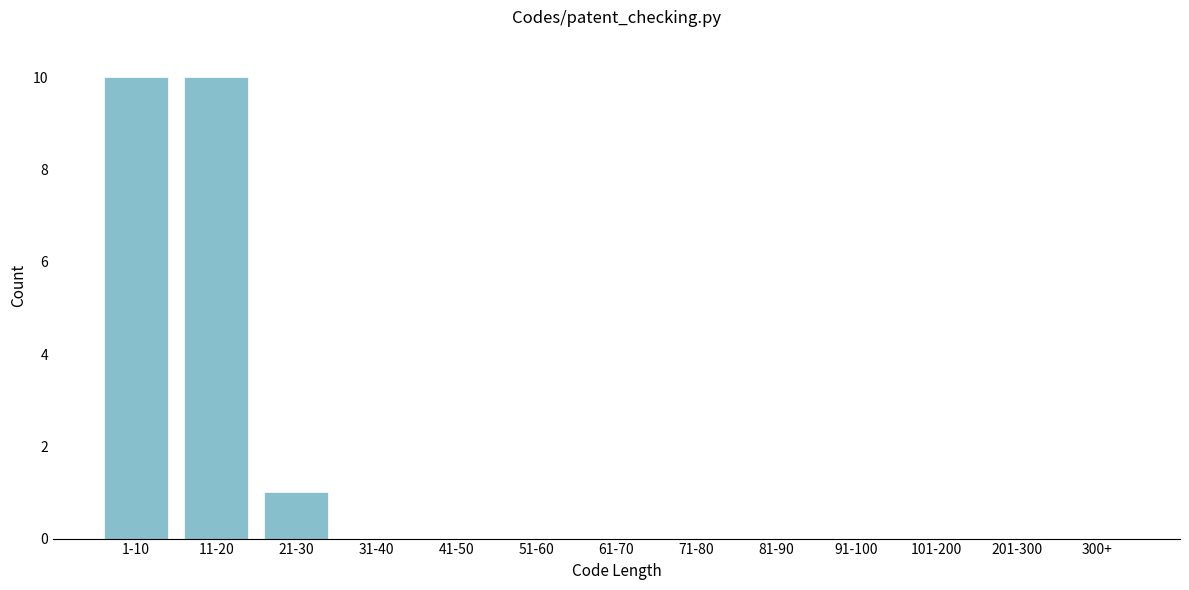

Reading left to right, list all the values displayed in this chart.

1-10=10	11-20=10	21-30=1	31-40=0	41-50=0	51-60=0	61-70=0	71-80=0	81-90=0	91-100=0	101-200=0	201-300=0	300+=0